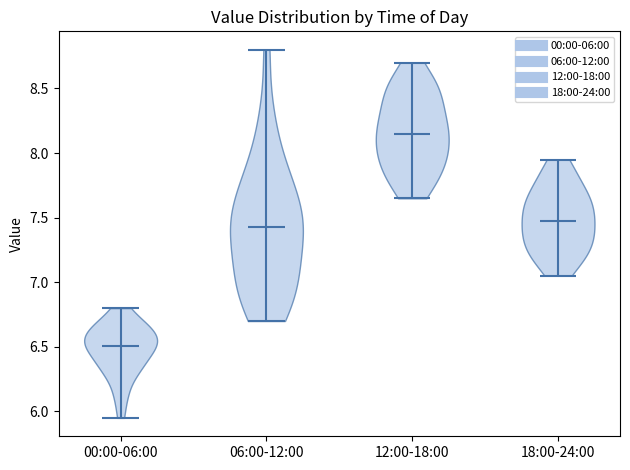

What is the lowest point the violin for 12:00-18:00 reaches on the y-axis? The values are not printed on the chart, so give them approximately, as read against the axis.

7.65